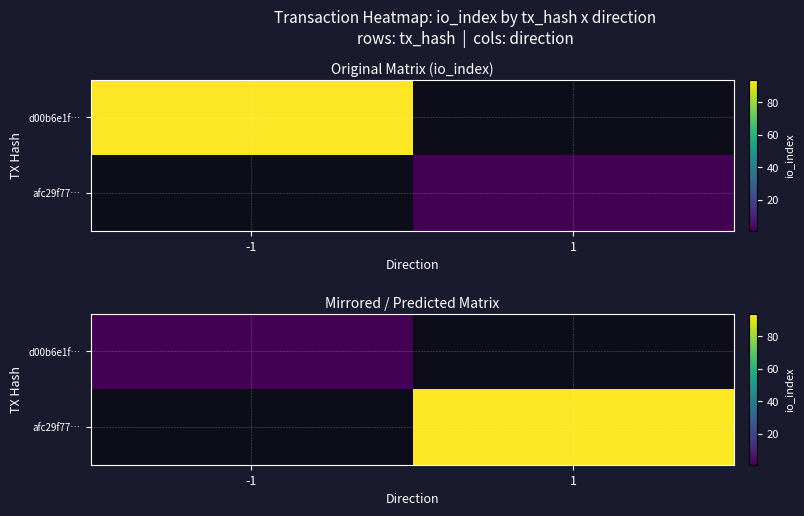

At which label is d00b6e1f… closest to 1?

-1